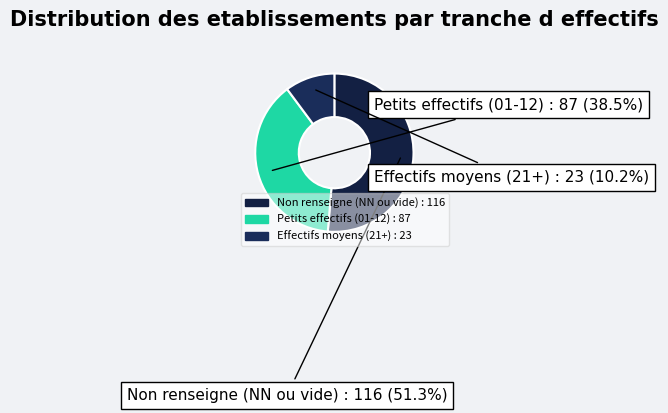

Is Non renseigne (NN ou vide) : 116 the majority of the pie?

Yes